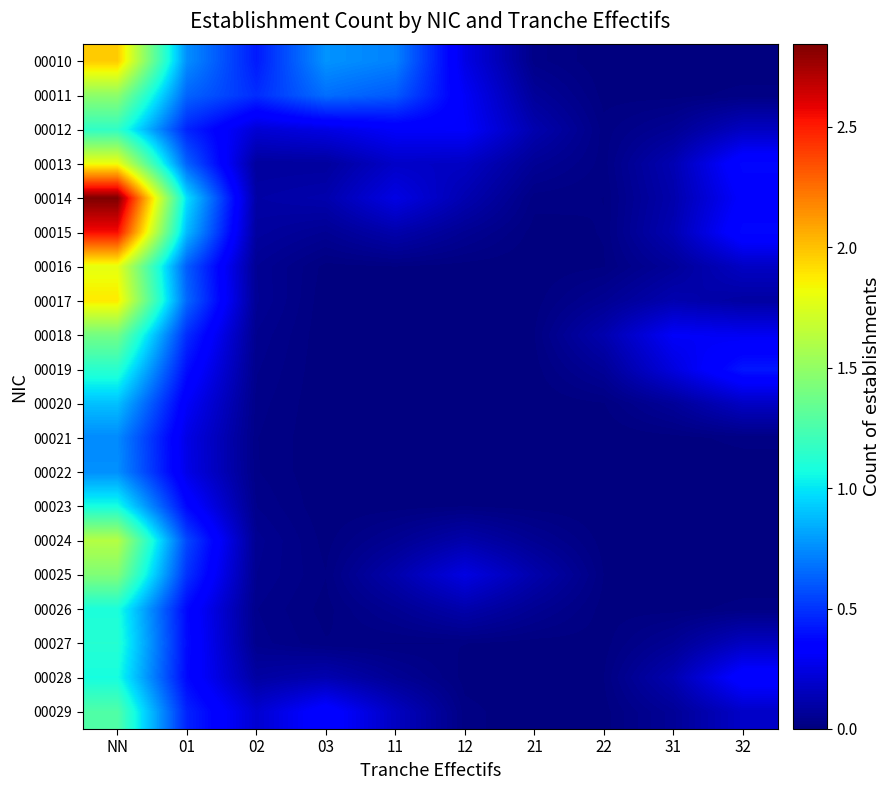

Reading left to right, transcribe all the data shown in this chart.

00010: NN=2.0	01=0.8	02=0.4	03=0.8	11=0.7	12=0.3	21=0.0	22=0.0	31=0.0	32=0.0
00011: NN=1.5	01=0.6	02=0.5	03=0.7	11=0.6	12=0.3	21=0.1	22=0.0	31=0.0	32=0.0
00012: NN=1.2	01=0.5	02=0.2	03=0.3	11=0.3	12=0.3	21=0.1	22=0.0	31=0.1	32=0.2
00013: NN=1.8	01=0.6	02=0.1	03=0.1	11=0.2	12=0.2	21=0.1	22=0.0	31=0.1	32=0.4
00014: NN=2.8	01=1.0	02=0.1	03=0.1	11=0.3	12=0.1	21=0.0	22=0.0	31=0.1	32=0.3
00015: NN=2.5	01=0.9	02=0.1	03=0.1	11=0.1	12=0.1	21=0.0	22=0.0	31=0.1	32=0.4
00016: NN=1.8	01=0.6	02=0.1	03=0.0	11=0.0	12=0.0	21=0.0	22=0.0	31=0.1	32=0.2
00017: NN=1.9	01=0.6	02=0.1	03=0.0	11=0.0	12=0.0	21=0.0	22=0.1	31=0.1	32=0.1
00018: NN=1.4	01=0.5	02=0.0	03=0.0	11=0.0	12=0.0	21=0.0	22=0.1	31=0.3	32=0.3
00019: NN=1.1	01=0.4	02=0.0	03=0.0	11=0.0	12=0.0	21=0.0	22=0.1	31=0.2	32=0.4
00020: NN=0.9	01=0.3	02=0.0	03=0.0	11=0.0	12=0.0	21=0.0	22=0.0	31=0.1	32=0.2
00021: NN=0.7	01=0.3	02=0.0	03=0.0	11=0.0	12=0.0	21=0.0	22=0.0	31=0.0	32=0.0
00022: NN=0.8	01=0.3	02=0.0	03=0.0	11=0.0	12=0.0	21=0.0	22=0.0	31=0.0	32=0.0
00023: NN=1.1	01=0.4	02=0.0	03=0.0	11=0.0	12=0.0	21=0.0	22=0.0	31=0.0	32=0.0
00024: NN=1.6	01=0.6	02=0.0	03=0.0	11=0.1	12=0.1	21=0.1	22=0.0	31=0.0	32=0.0
00025: NN=1.4	01=0.5	02=0.0	03=0.0	11=0.1	12=0.2	21=0.1	22=0.0	31=0.0	32=0.0
00026: NN=1.1	01=0.4	02=0.0	03=0.0	11=0.1	12=0.1	21=0.1	22=0.0	31=0.0	32=0.0
00027: NN=1.1	01=0.4	02=0.0	03=0.0	11=0.0	12=0.0	21=0.0	22=0.0	31=0.1	32=0.2
00028: NN=1.1	01=0.4	02=0.1	03=0.1	11=0.1	12=0.0	21=0.0	22=0.0	31=0.1	32=0.4
00029: NN=1.3	01=0.5	02=0.2	03=0.4	11=0.2	12=0.0	21=0.0	22=0.0	31=0.1	32=0.2